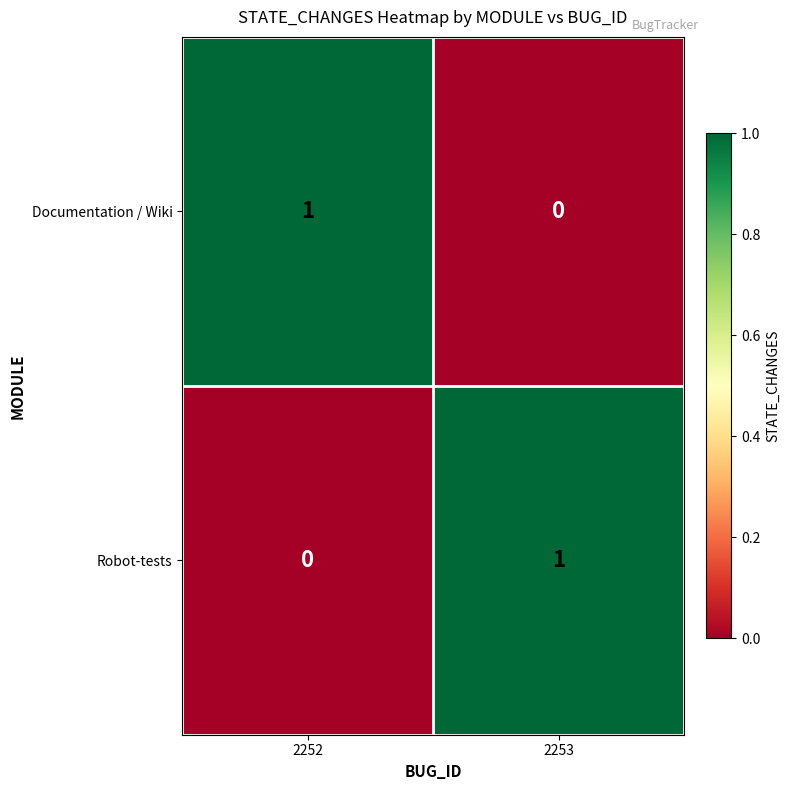

Where is Robot-tests nearest to the value 0?

2252